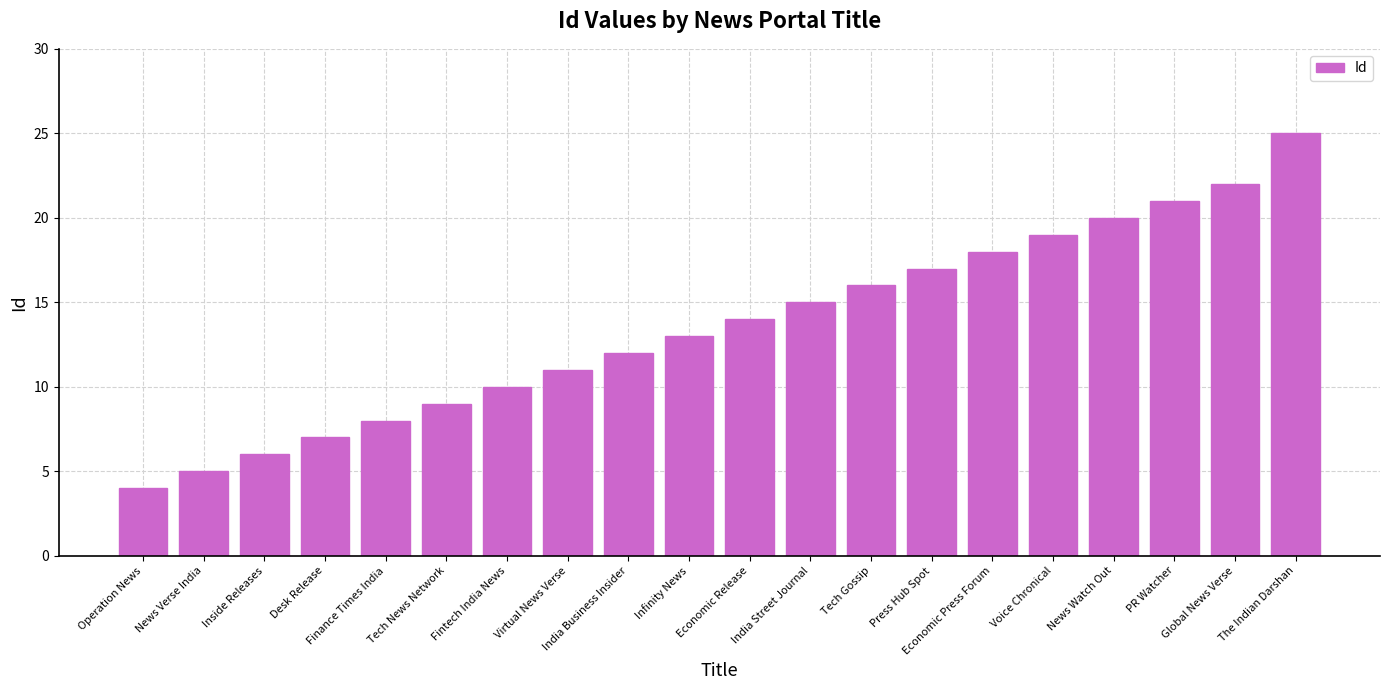

What is the sum of all values?

272